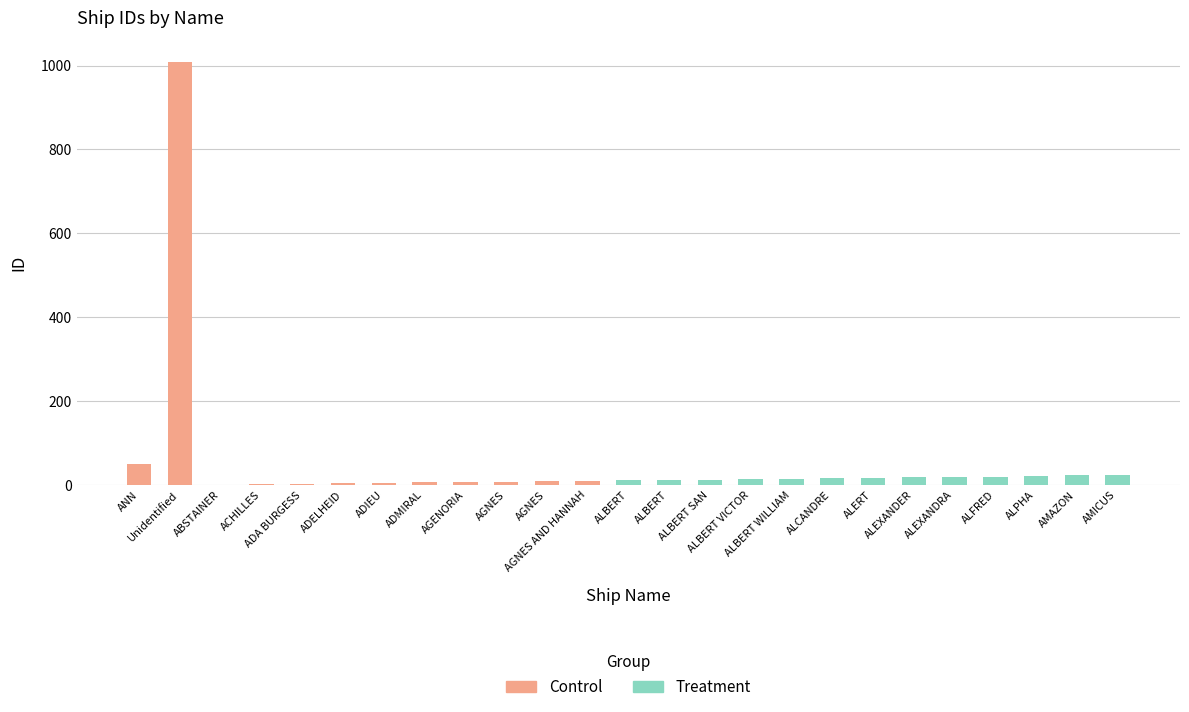

Reading left to right, what are all the values shown in this chart?

ANN=51	Unidentified=1009	ABSTAINER=1	ACHILLES=2	ADA BURGESS=3	ADELHEID=4	ADIEU=5	ADMIRAL=6	AGENORIA=7	AGNES=8	AGNES=9	AGNES AND HANNAH=10	ALBERT=11	ALBERT=12	ALBERT SAN=13	ALBERT VICTOR=14	ALBERT WILLIAM=15	ALCANDRE=16	ALERT=17	ALEXANDER=18	ALEXANDRA=19	ALFRED=20	ALPHA=22	AMAZON=23	AMICUS=24